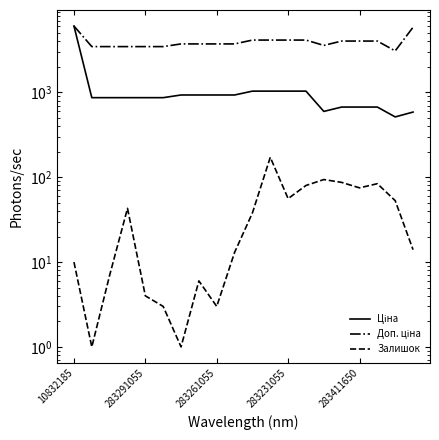

How many data points does each series have?

20